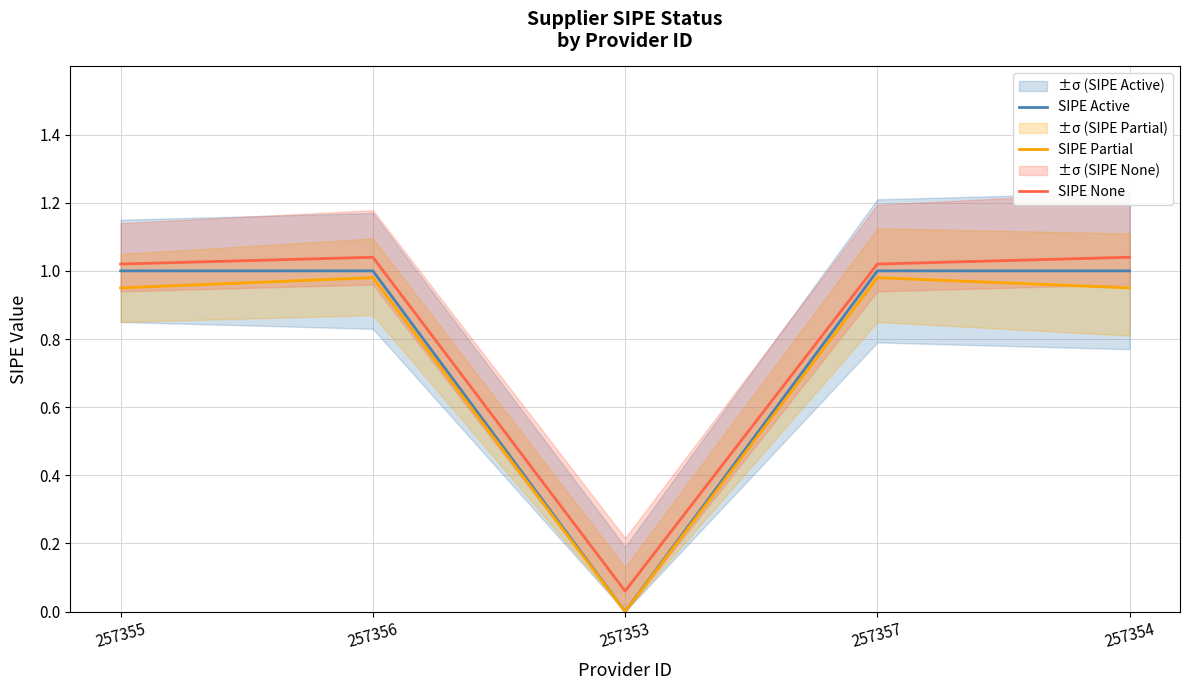

Between 257356 and 257355, which is larger?

257356